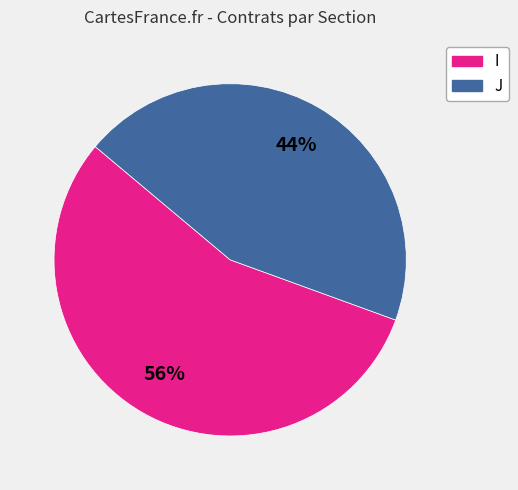

The J slice represents 44% of the pie. True or false?

True